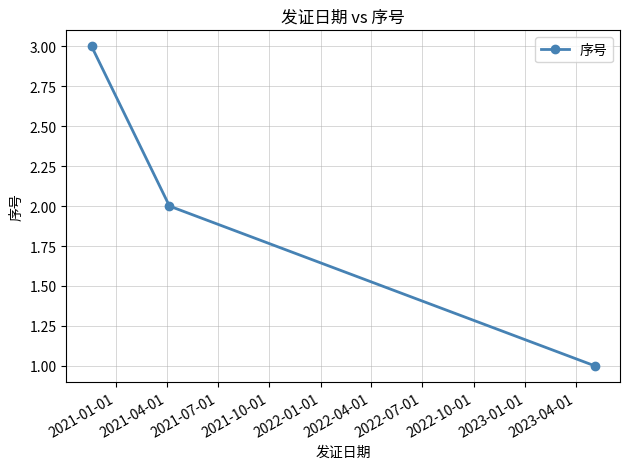

What is the sum of all values?

6